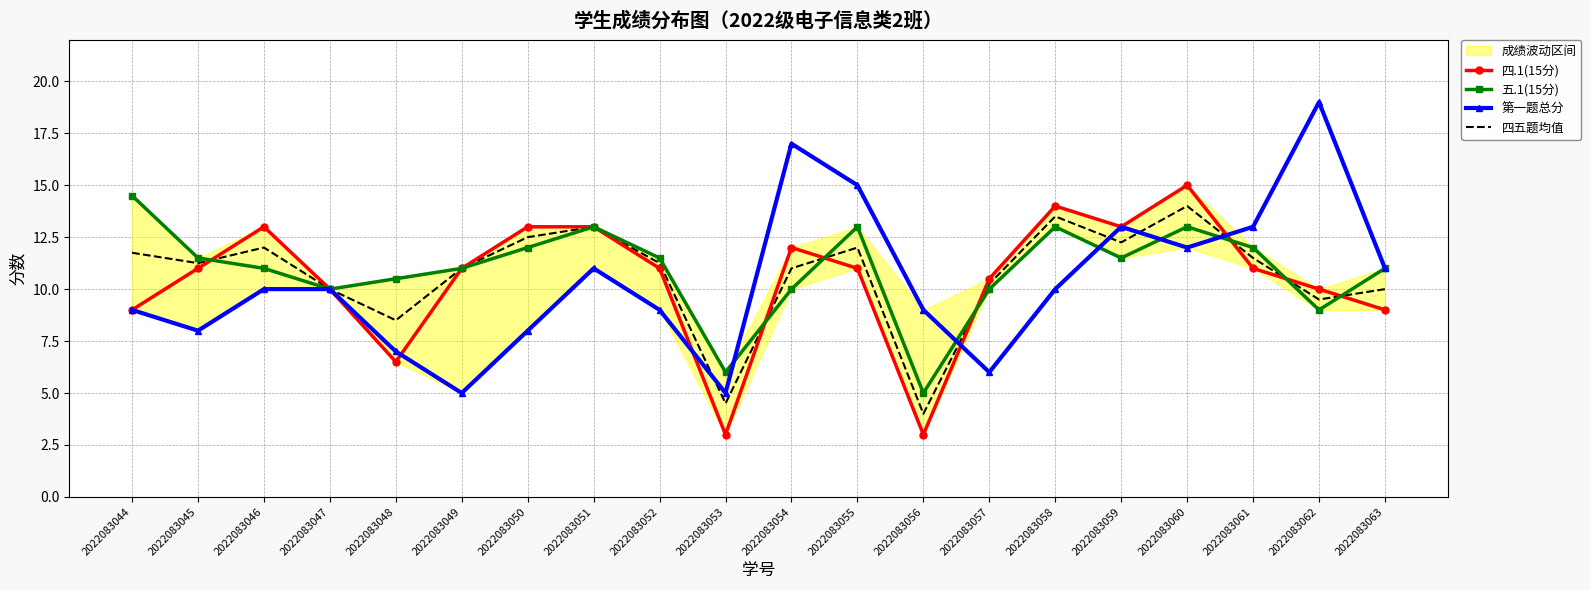

Is the value of 五.1(15分) at 2022083045 greater than the value of 四.1(15分) at 2022083050?

No